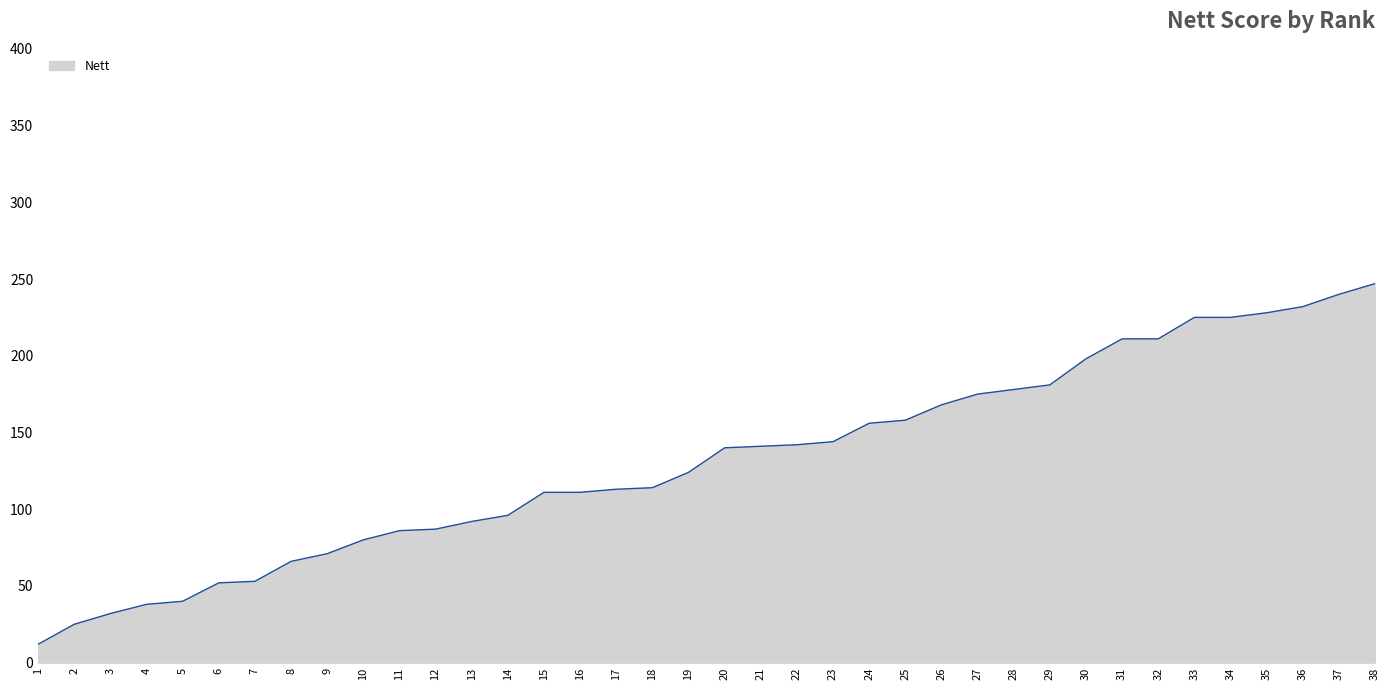

The value at 17 is 113. True or false?

True